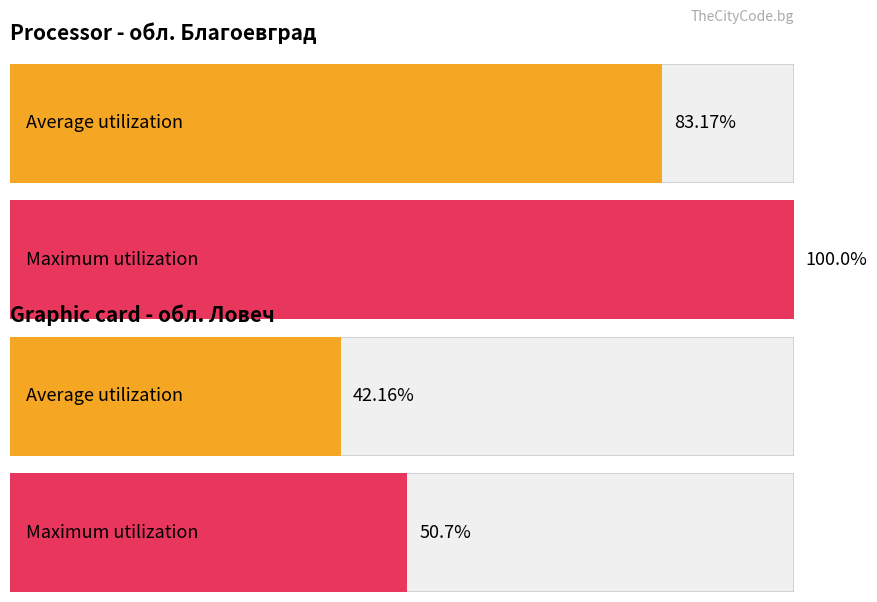

Where is Maximum utilization nearest to the value 75?

обл. Ловеч